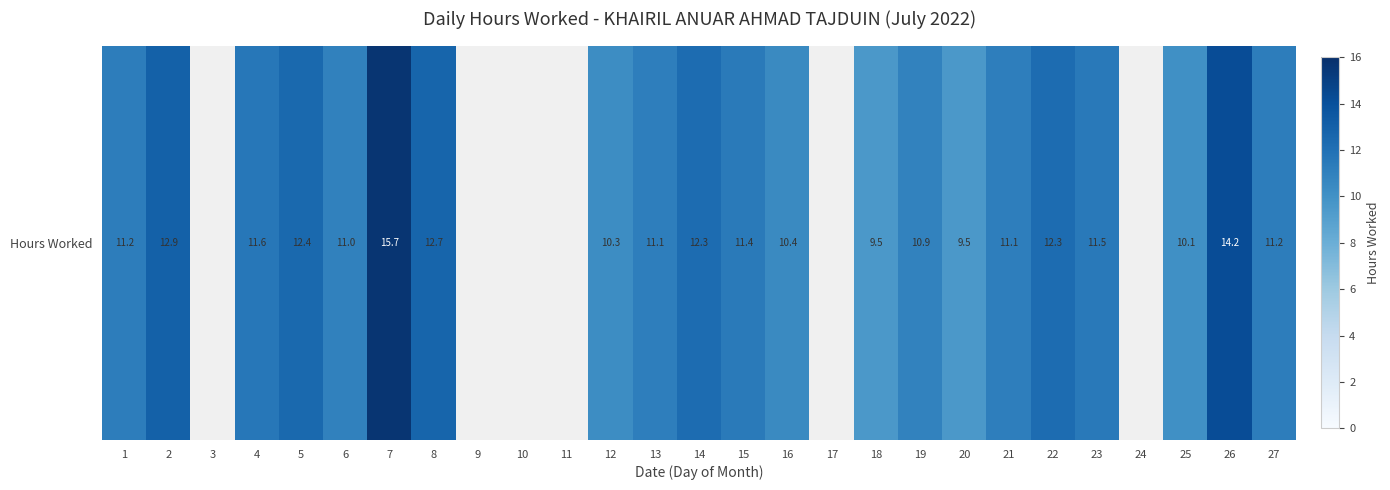

List the labels in order of value, smallest first.

3, 9, 10, 11, 17, 24, 20, 18, 25, 12, 16, 19, 6, 13, 21, 1, 27, 15, 23, 4, 14, 22, 5, 8, 2, 26, 7